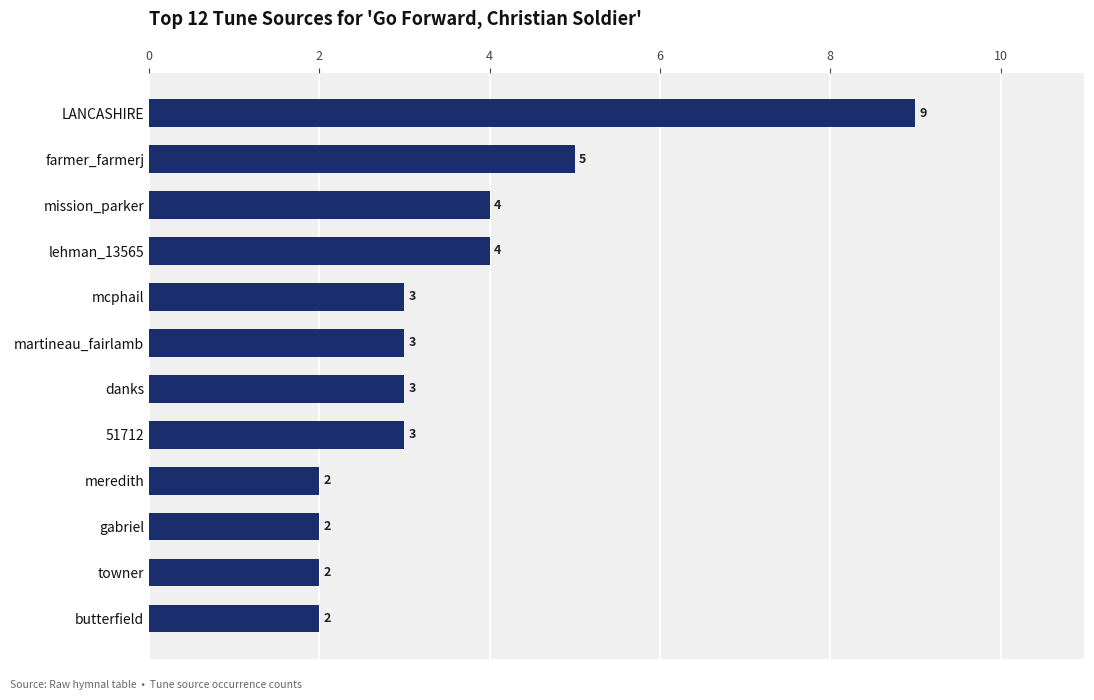

What is the label of the 9th bar from the top?

meredith